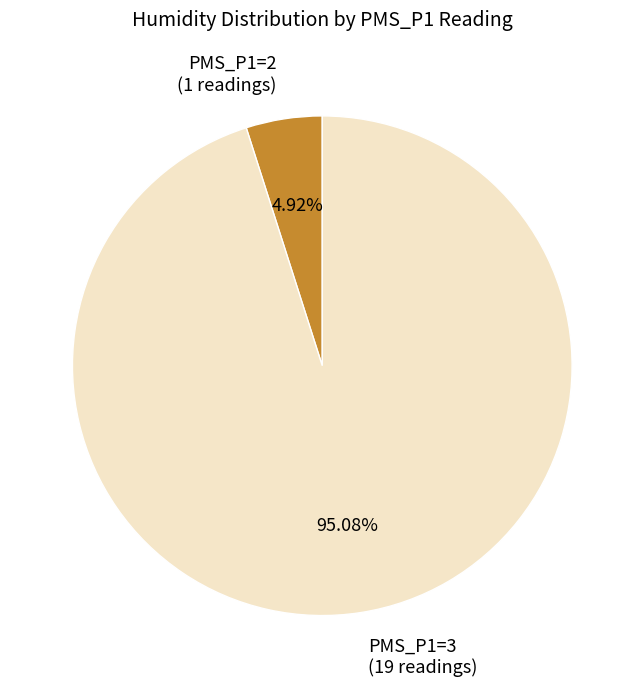

Between PMS_P1=3 (19 readings) and PMS_P1=2 (1 readings), which is larger?

PMS_P1=3 (19 readings)